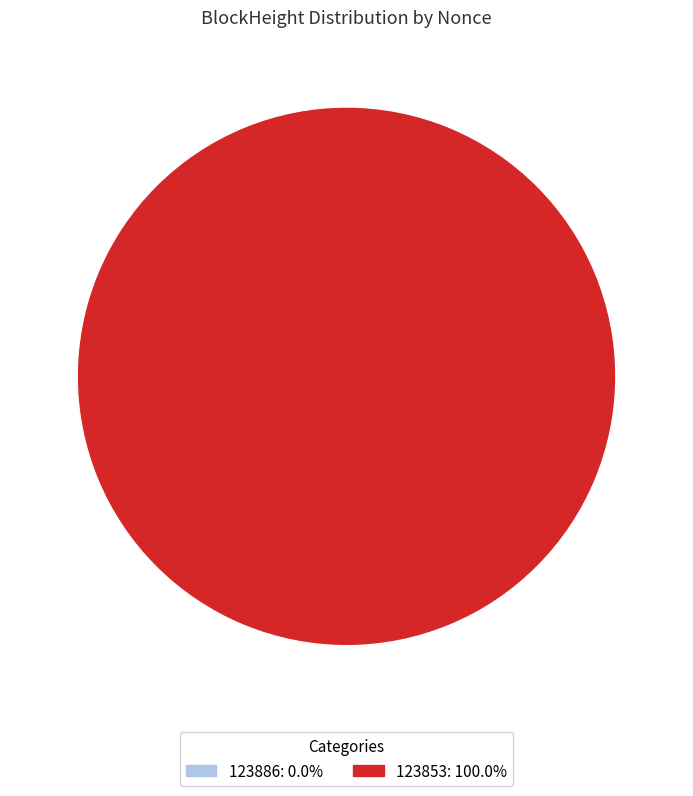

Is it true that 123853 is 100% of the pie?

True